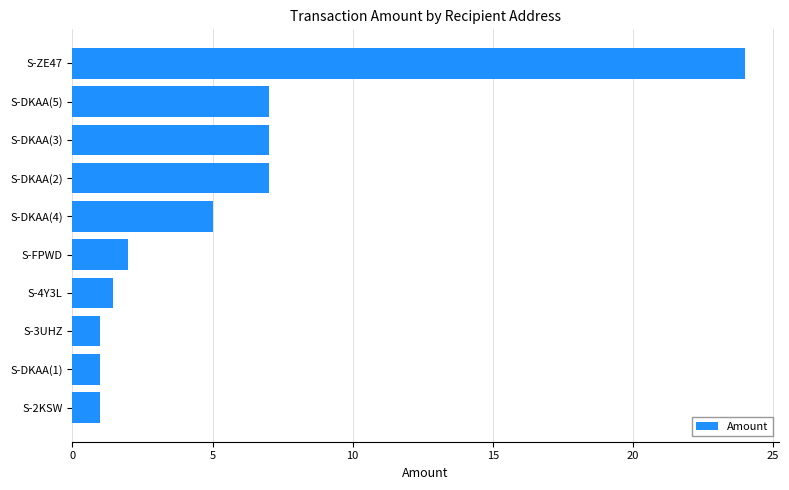

How many series are shown in this chart?

1